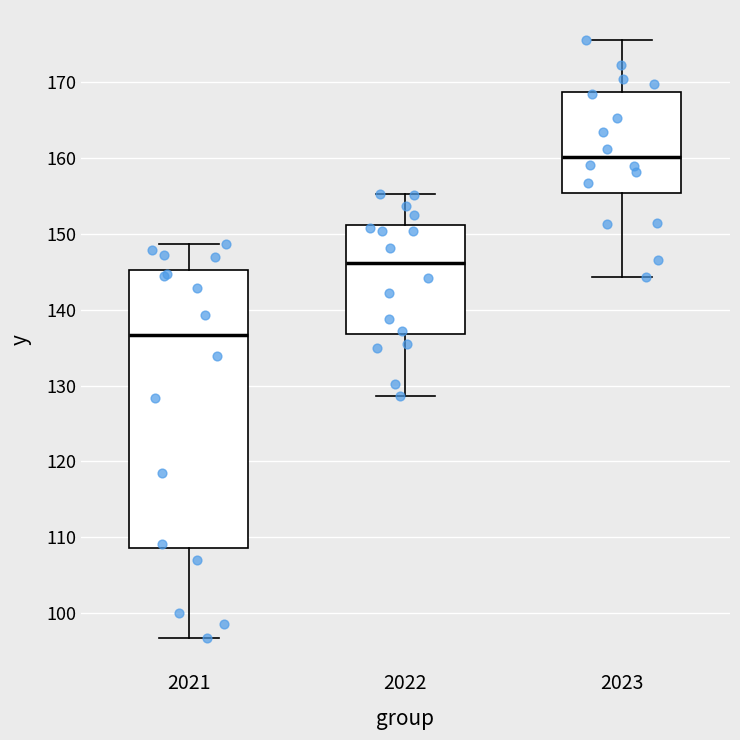

Which box is the tallest, from its lower edge to its upper edge?

2021